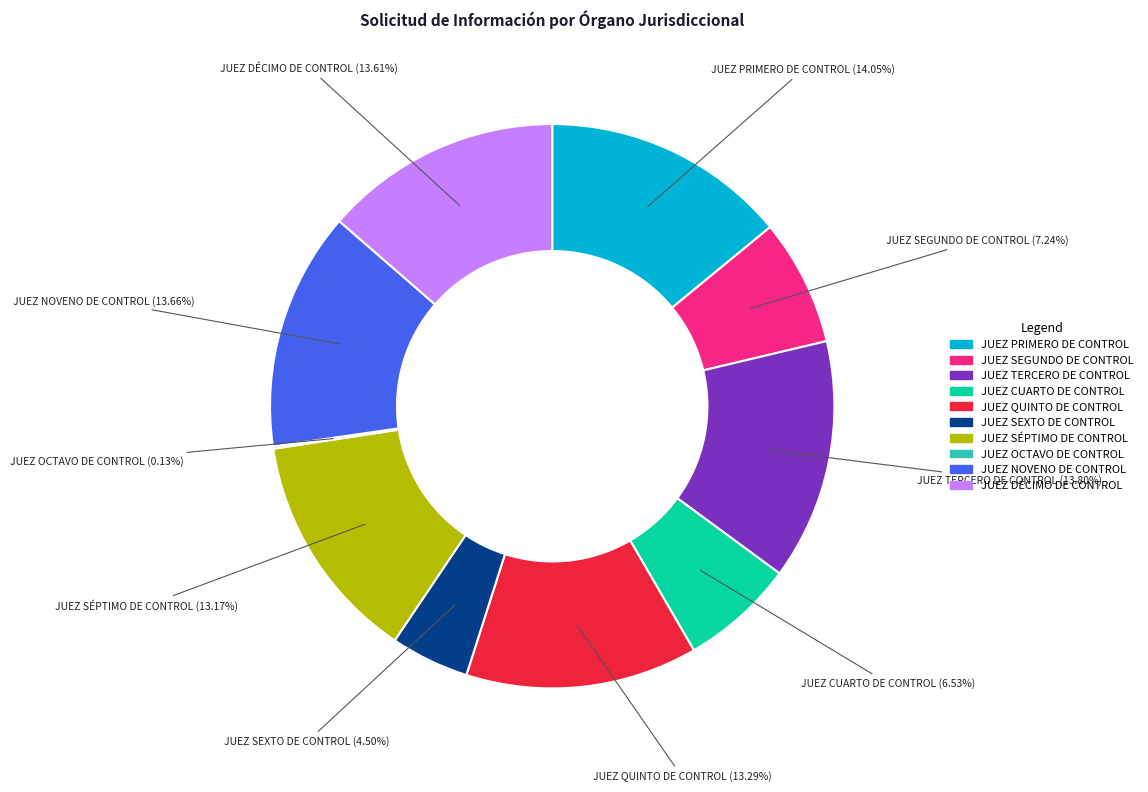

What percentage is the JUEZ CUARTO DE CONTROL slice, to the nearest percent?

7%